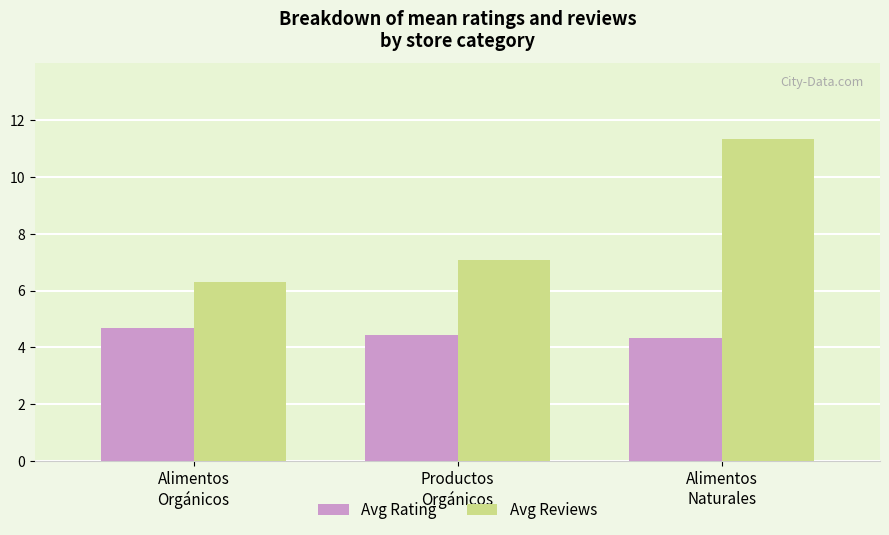

How many values in the Avg Reviews series are below 7?

1